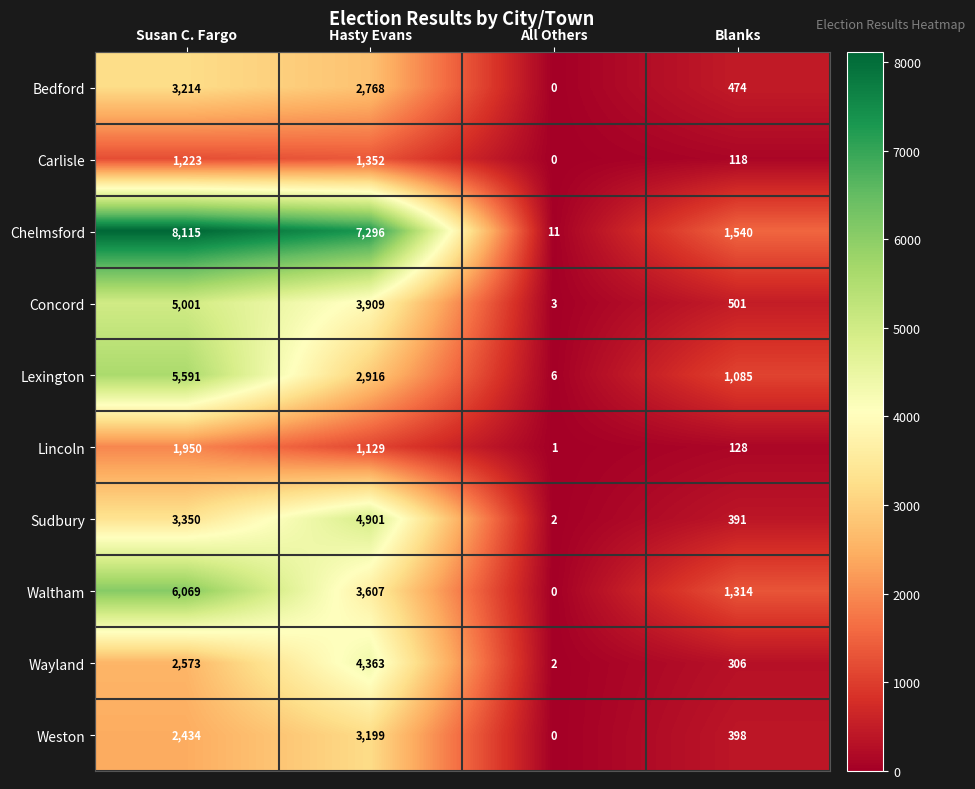

What is the average value of the Waltham series?

2748